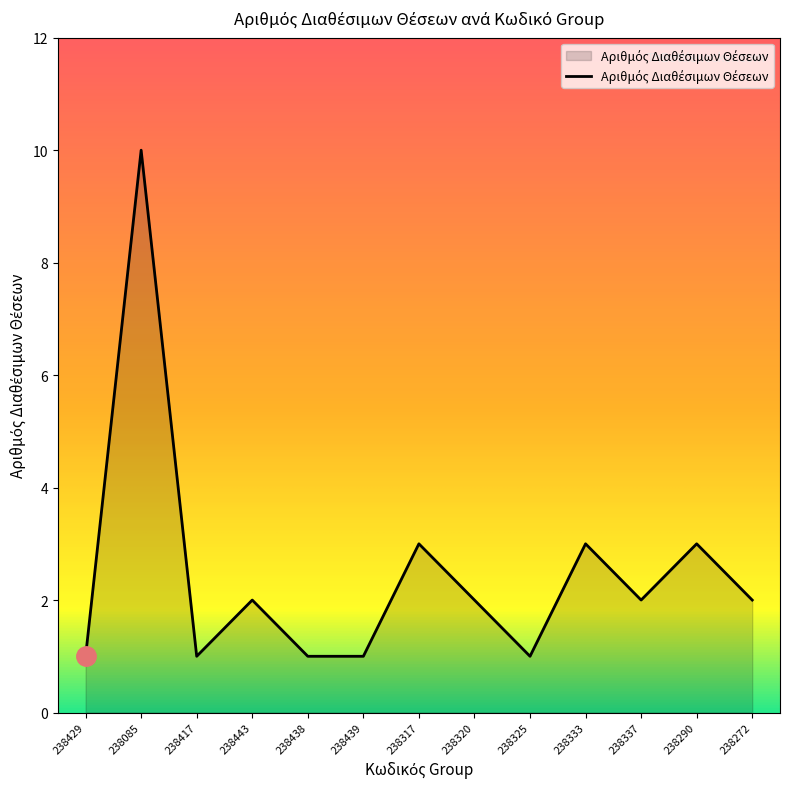

True or false: the data has more than 2 interior local peaks.

True